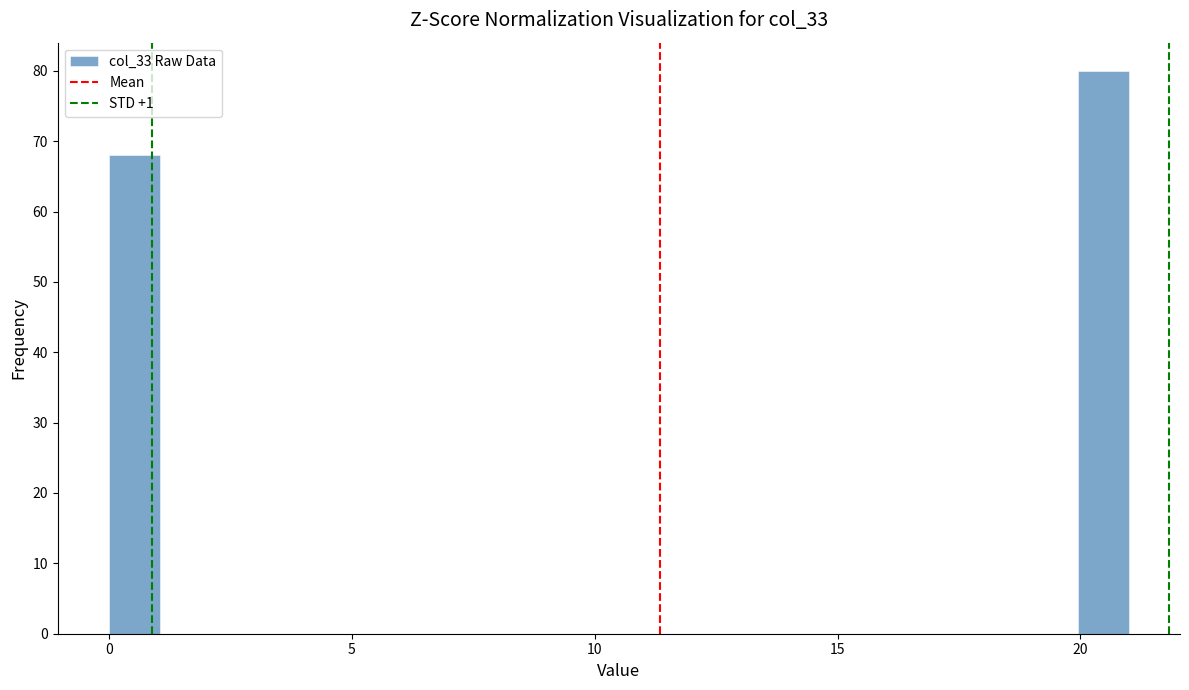

Around what value on the x-axis is the tallest bar? Give the approximate position of its centre, as read against the axis.

20.5